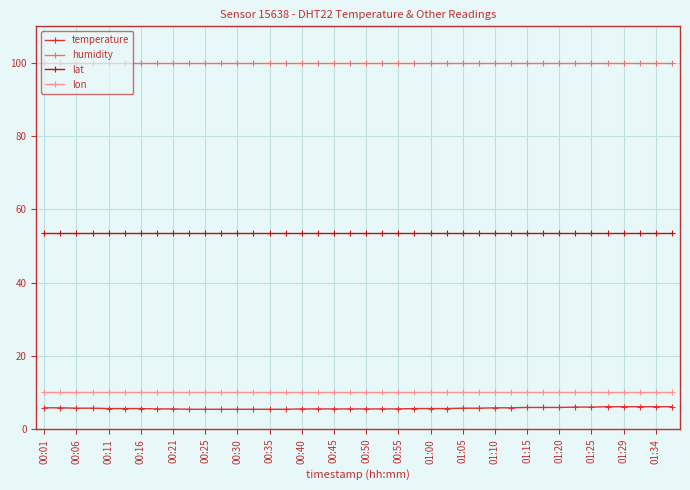

True or false: lon and lat intersect in this chart.

False